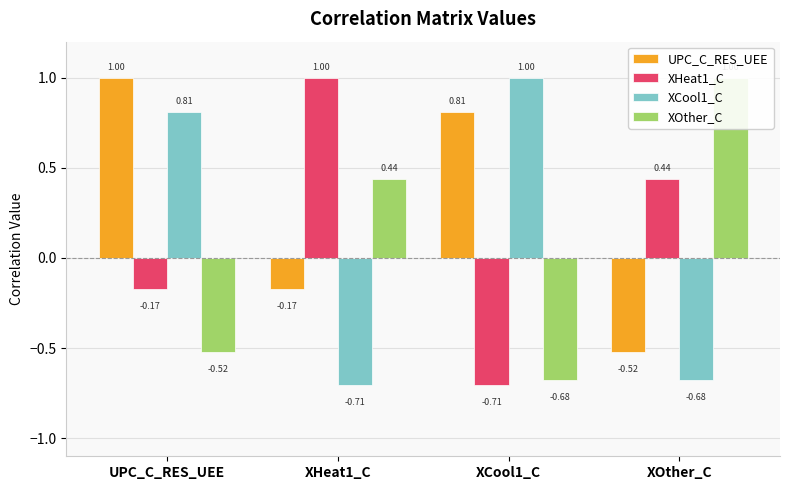

At which category is the sum across all series the highest?

UPC_C_RES_UEE